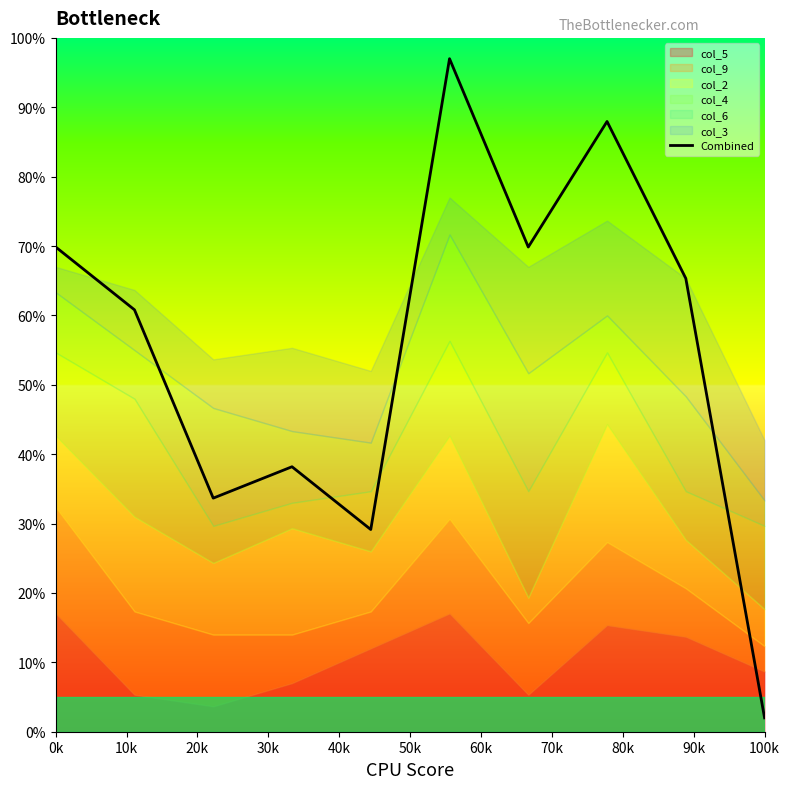

The value of Combined at 100k is 2.0. True or false?

True